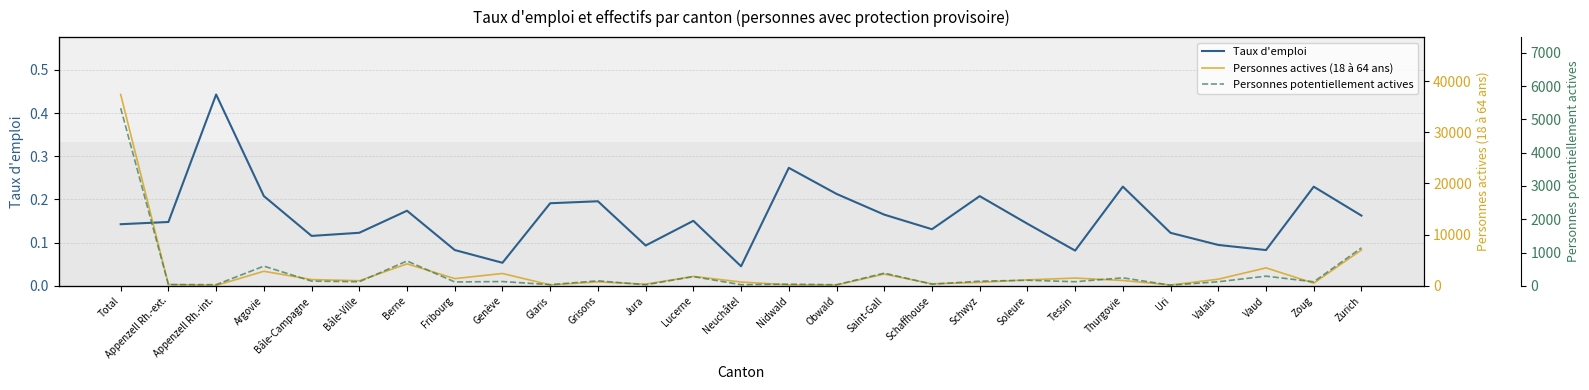

True or false: Personnes potentiellement actives and Taux d'emploi intersect in this chart.

False